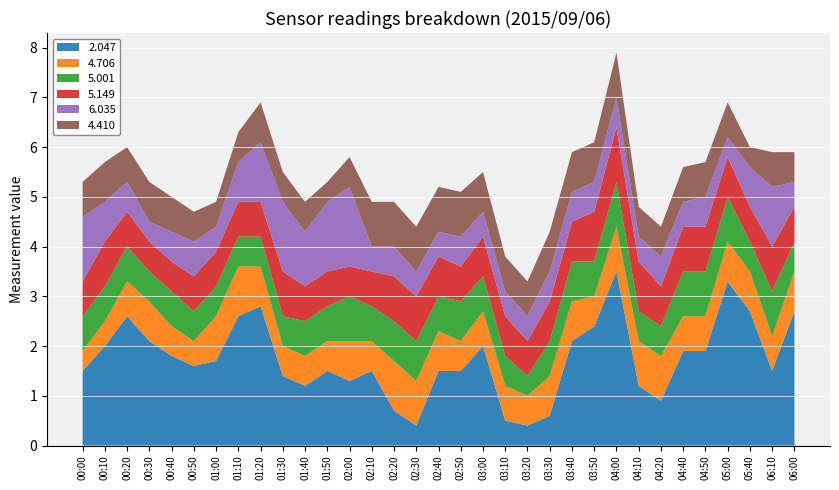

Reading right to left, what are all the values shown in this chart?

2.047: 06:00=2.7	06:10=1.5	05:40=2.7	05:00=3.3	04:50=1.9	04:40=1.9	04:20=0.9	04:10=1.2	04:00=3.5	03:50=2.4	03:40=2.1	03:30=0.6	03:20=0.4	03:10=0.5	03:00=2.0	02:50=1.5	02:40=1.5	02:30=0.4	02:20=0.7	02:10=1.5	02:00=1.3	01:50=1.5	01:40=1.2	01:30=1.4	01:20=2.8	01:10=2.6	01:00=1.7	00:50=1.6	00:40=1.8	00:30=2.1	00:20=2.6	00:10=2.0	00:00=1.5
4.706: 06:00=0.8	06:10=0.7	05:40=0.8	05:00=0.8	04:50=0.7	04:40=0.7	04:20=0.9	04:10=0.9	04:00=0.9	03:50=0.6	03:40=0.8	03:30=0.8	03:20=0.6	03:10=0.7	03:00=0.7	02:50=0.6	02:40=0.8	02:30=0.9	02:20=1.0	02:10=0.6	02:00=0.8	01:50=0.6	01:40=0.6	01:30=0.6	01:20=0.8	01:10=1.0	01:00=0.9	00:50=0.5	00:40=0.6	00:30=0.8	00:20=0.7	00:10=0.5	00:00=0.4
5.001: 06:00=0.6	06:10=0.9	05:40=0.6	05:00=0.9	04:50=0.9	04:40=0.9	04:20=0.6	04:10=0.6	04:00=0.9	03:50=0.7	03:40=0.8	03:30=0.7	03:20=0.4	03:10=0.6	03:00=0.7	02:50=0.8	02:40=0.7	02:30=0.8	02:20=0.8	02:10=0.7	02:00=0.9	01:50=0.7	01:40=0.7	01:30=0.6	01:20=0.6	01:10=0.6	01:00=0.6	00:50=0.6	00:40=0.7	00:30=0.6	00:20=0.7	00:10=0.7	00:00=0.7
5.149: 06:00=0.7	06:10=0.9	05:40=0.7	05:00=0.8	04:50=0.9	04:40=0.9	04:20=0.8	04:10=1.0	04:00=1.1	03:50=1.0	03:40=0.8	03:30=0.8	03:20=0.7	03:10=0.8	03:00=0.8	02:50=0.7	02:40=0.8	02:30=0.9	02:20=0.9	02:10=0.7	02:00=0.6	01:50=0.7	01:40=0.7	01:30=0.9	01:20=0.7	01:10=0.7	01:00=0.7	00:50=0.7	00:40=0.6	00:30=0.6	00:20=0.7	00:10=0.9	00:00=0.7
6.035: 06:00=0.5	06:10=1.2	05:40=0.8	05:00=0.4	04:50=0.6	04:40=0.5	04:20=0.6	04:10=0.5	04:00=0.6	03:50=0.6	03:40=0.6	03:30=0.6	03:20=0.5	03:10=0.5	03:00=0.5	02:50=0.6	02:40=0.5	02:30=0.5	02:20=0.6	02:10=0.5	02:00=1.6	01:50=1.4	01:40=1.1	01:30=1.4	01:20=1.2	01:10=0.8	01:00=0.5	00:50=0.7	00:40=0.6	00:30=0.4	00:20=0.6	00:10=0.8	00:00=1.3
4.410: 06:00=0.6	06:10=0.7	05:40=0.4	05:00=0.7	04:50=0.7	04:40=0.7	04:20=0.6	04:10=0.6	04:00=0.9	03:50=0.8	03:40=0.8	03:30=0.8	03:20=0.7	03:10=0.7	03:00=0.8	02:50=0.9	02:40=0.9	02:30=0.9	02:20=0.9	02:10=0.9	02:00=0.6	01:50=0.4	01:40=0.6	01:30=0.6	01:20=0.8	01:10=0.6	01:00=0.5	00:50=0.6	00:40=0.7	00:30=0.8	00:20=0.7	00:10=0.8	00:00=0.7